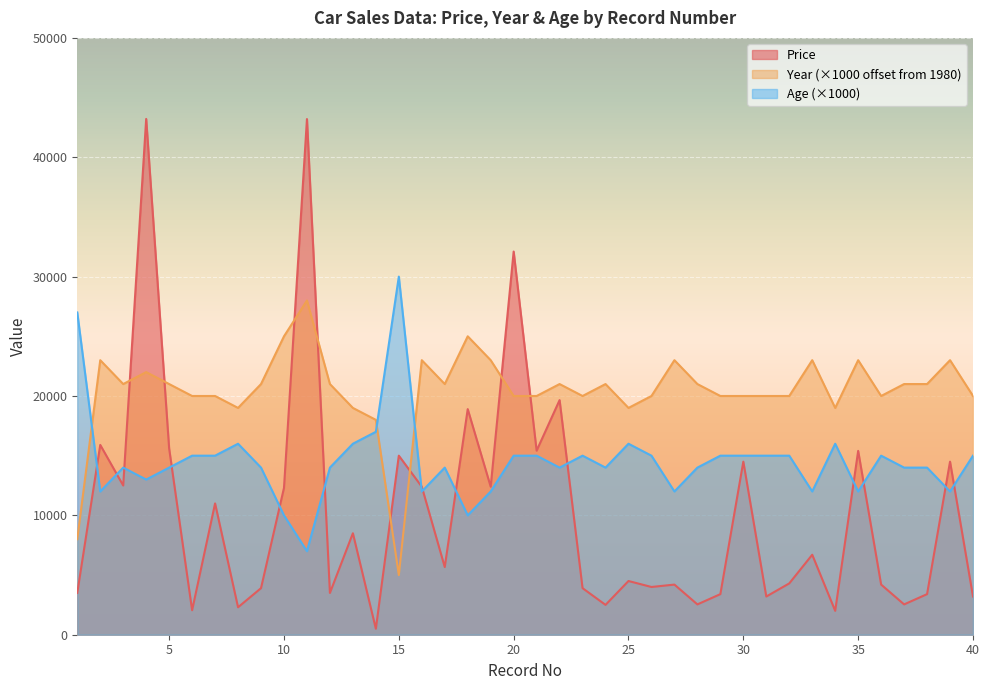

What is the spread (max minus min) of values at 29?

16600